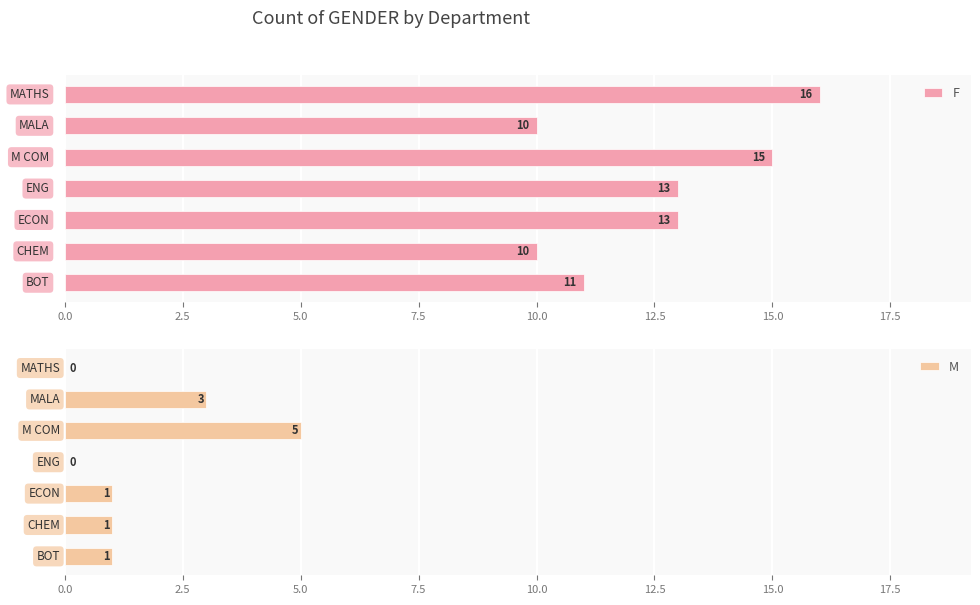

What is the minimum value for F?

10